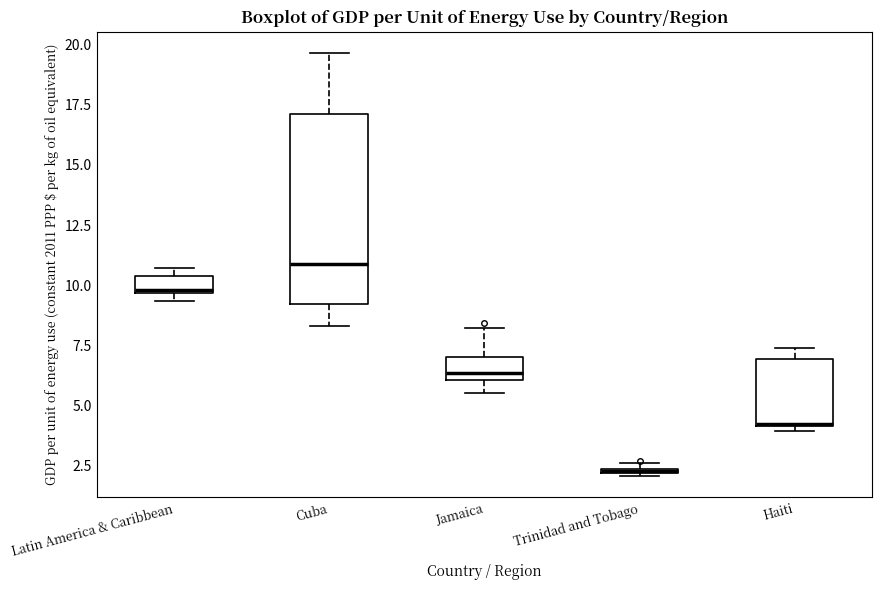

Which box's median line is the lowest?

Trinidad and Tobago